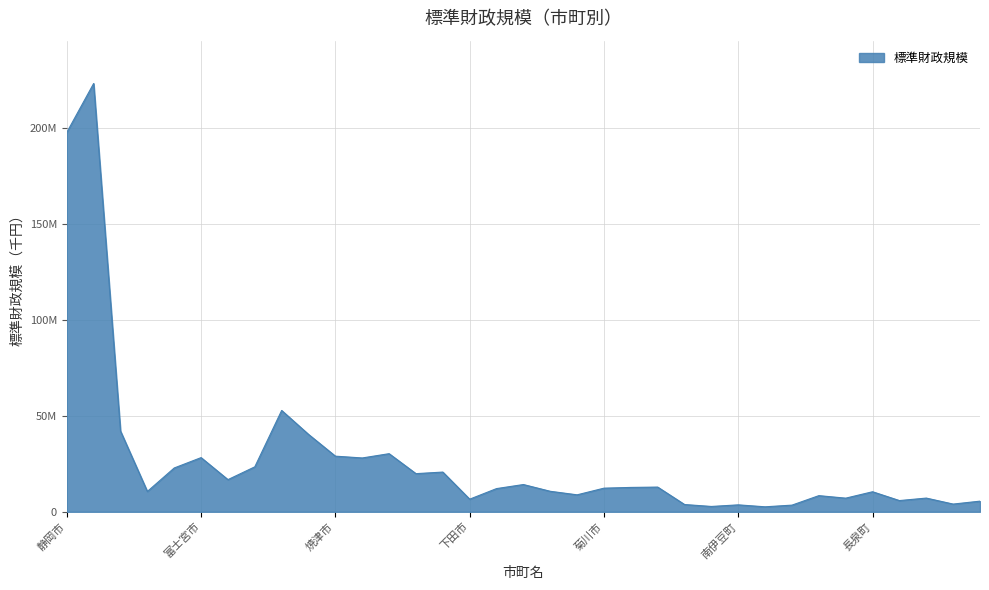

Does the chart have visible grid lines?

Yes